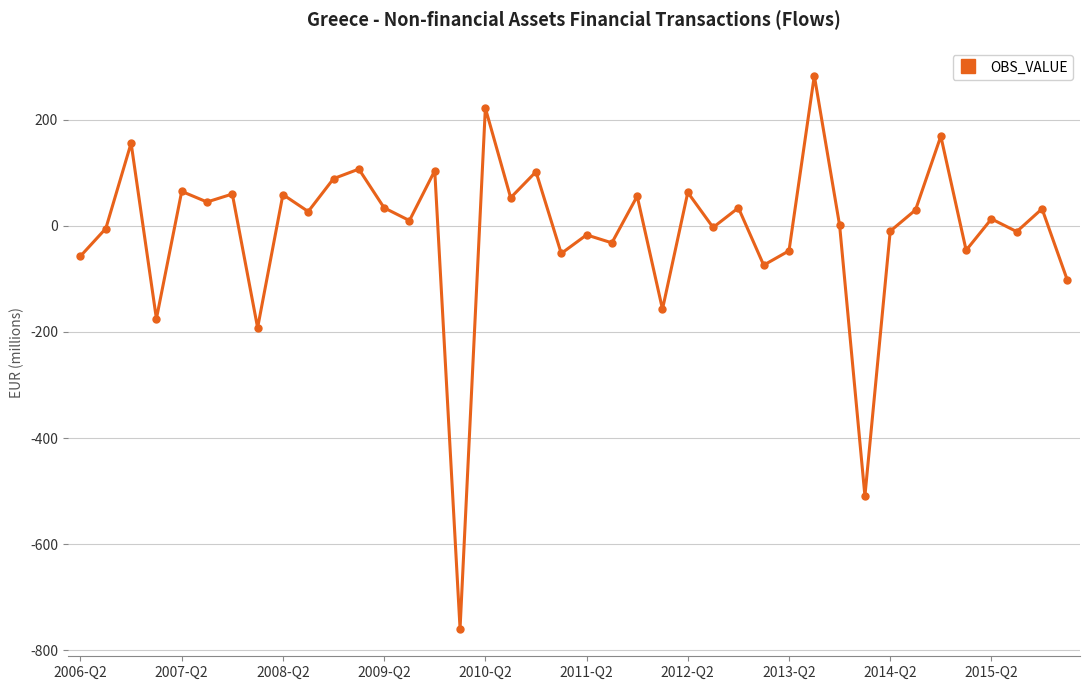

What is the maximum value shown in the chart?

283.0